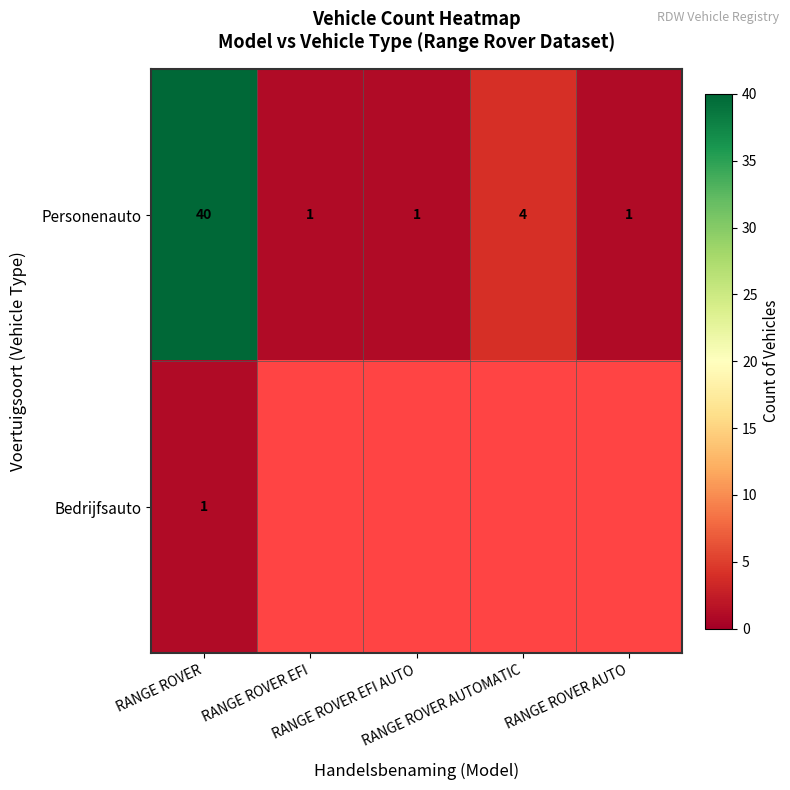

What is the sum of all Personenauto values?

47